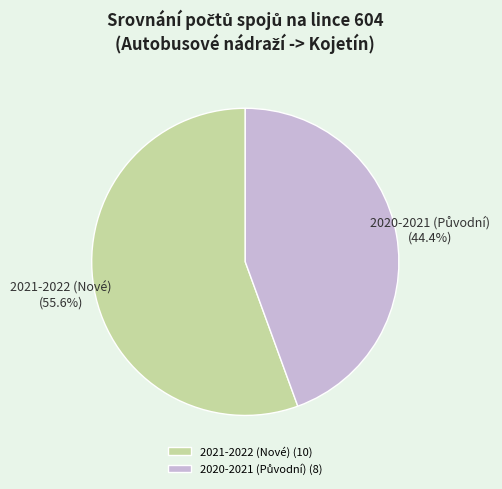

How many slices are in this pie chart?

2